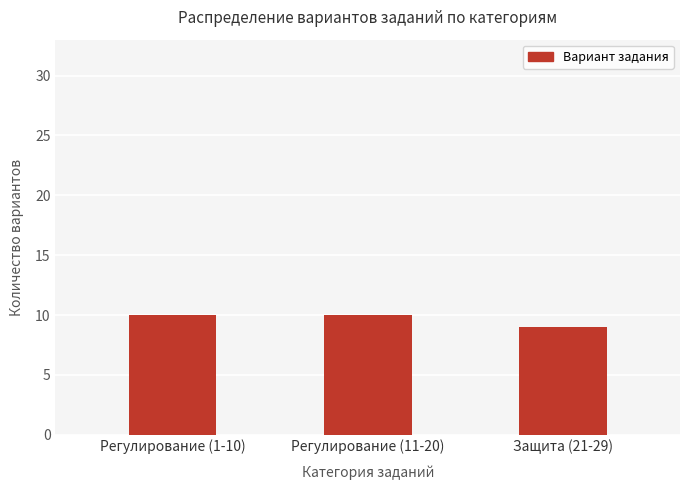

Reading right to left, what are all the values shown in this chart?

Защита (21-29)=9	Регулирование (11-20)=10	Регулирование (1-10)=10